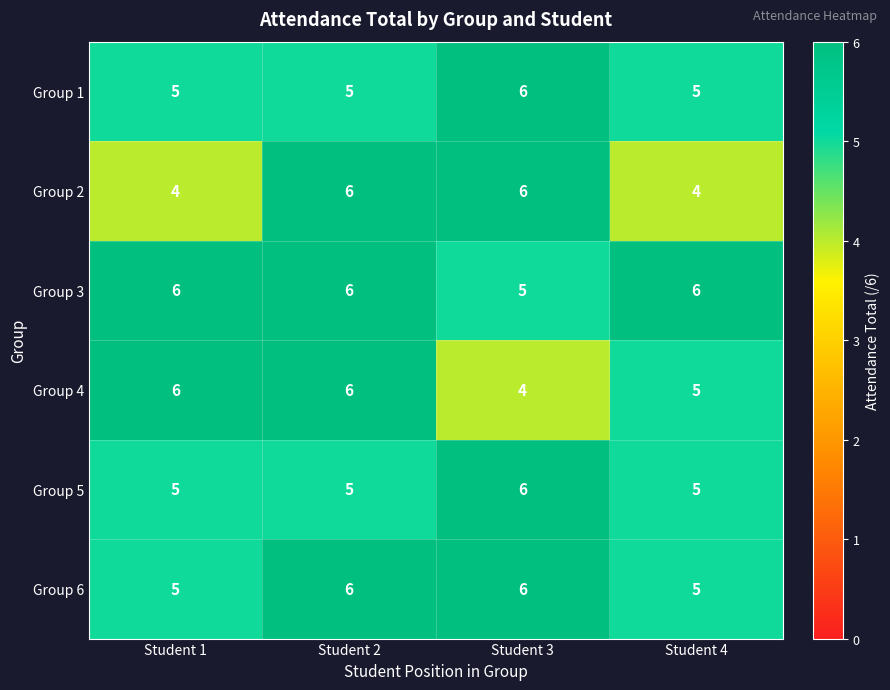

What is the maximum value for Group 5?

6